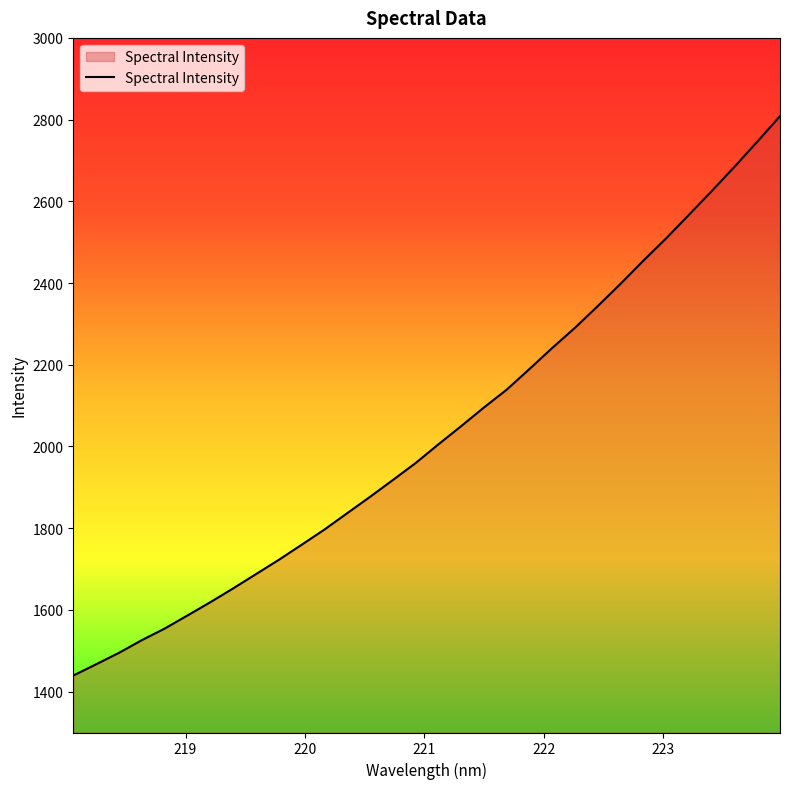

What is the difference between the maximum and minimum values?

1369.1